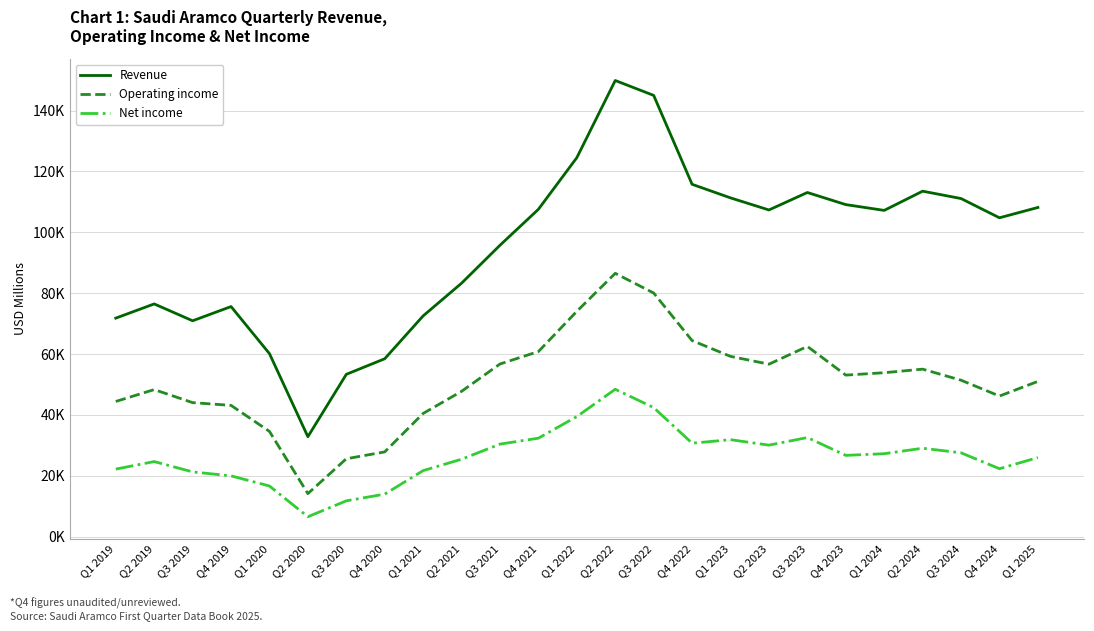

Where is Operating income nearest to the value 50344?

Q1 2025